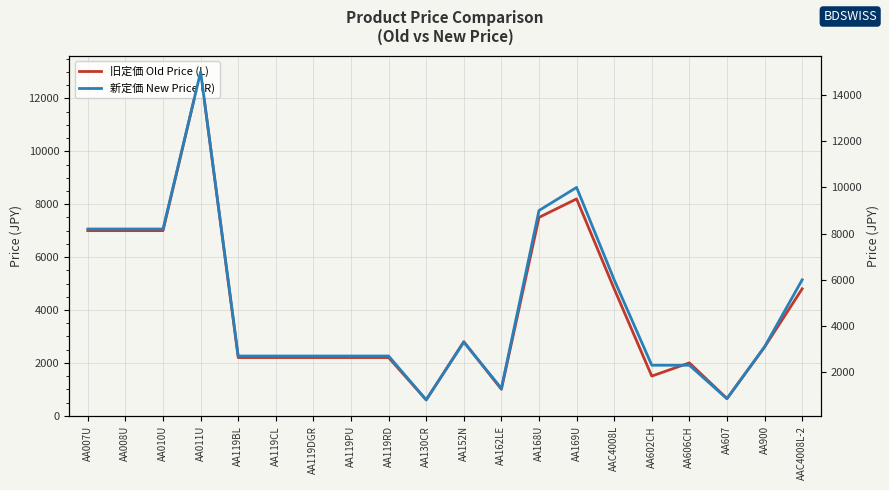

What is the value of the 旧定価 Old Price (L) point at the 10th from the left?

600